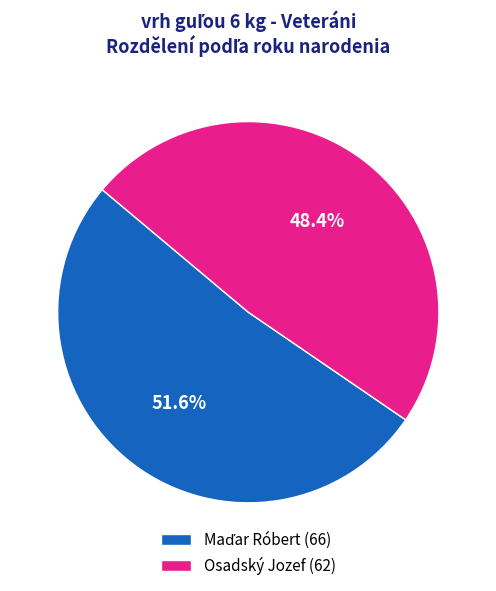

Which category has the smallest portion of the pie?

Osadský Jozef (62)